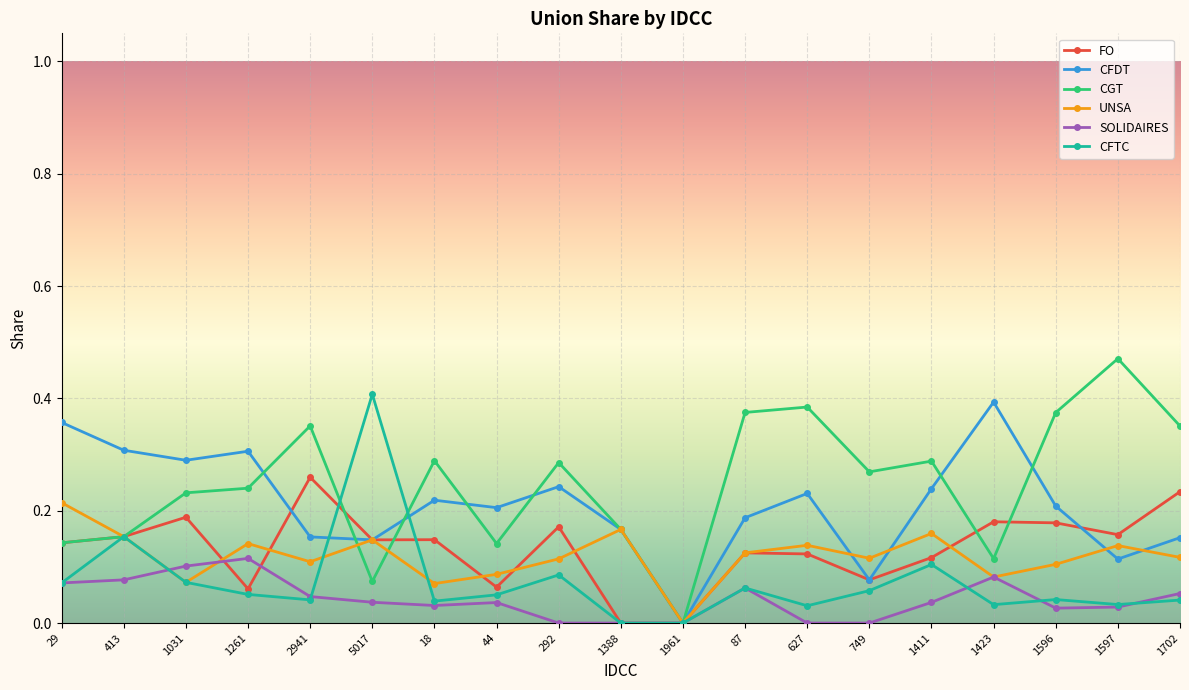

Is this an area chart (filled region under the line)?

No